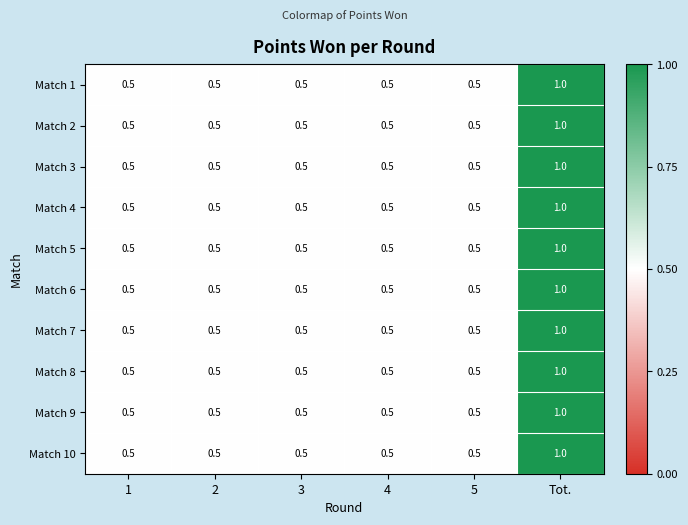

The value of Match 1 at Tot. is 1.0. True or false?

True